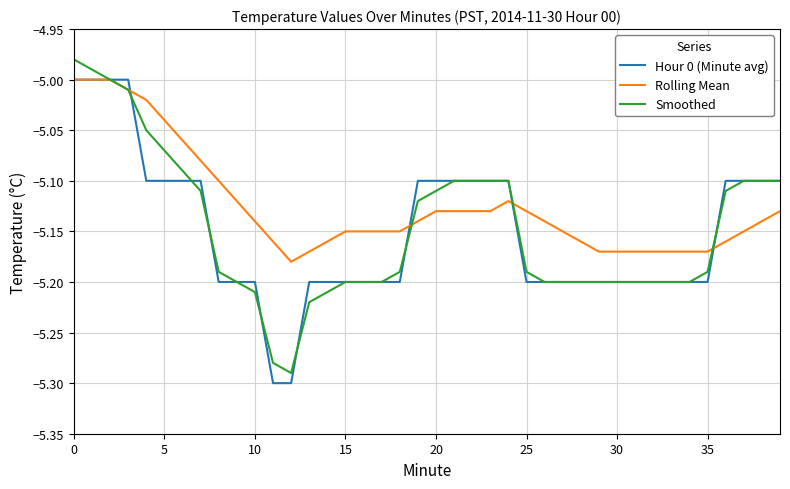

At how many categories does at least one series exceed -5?

2